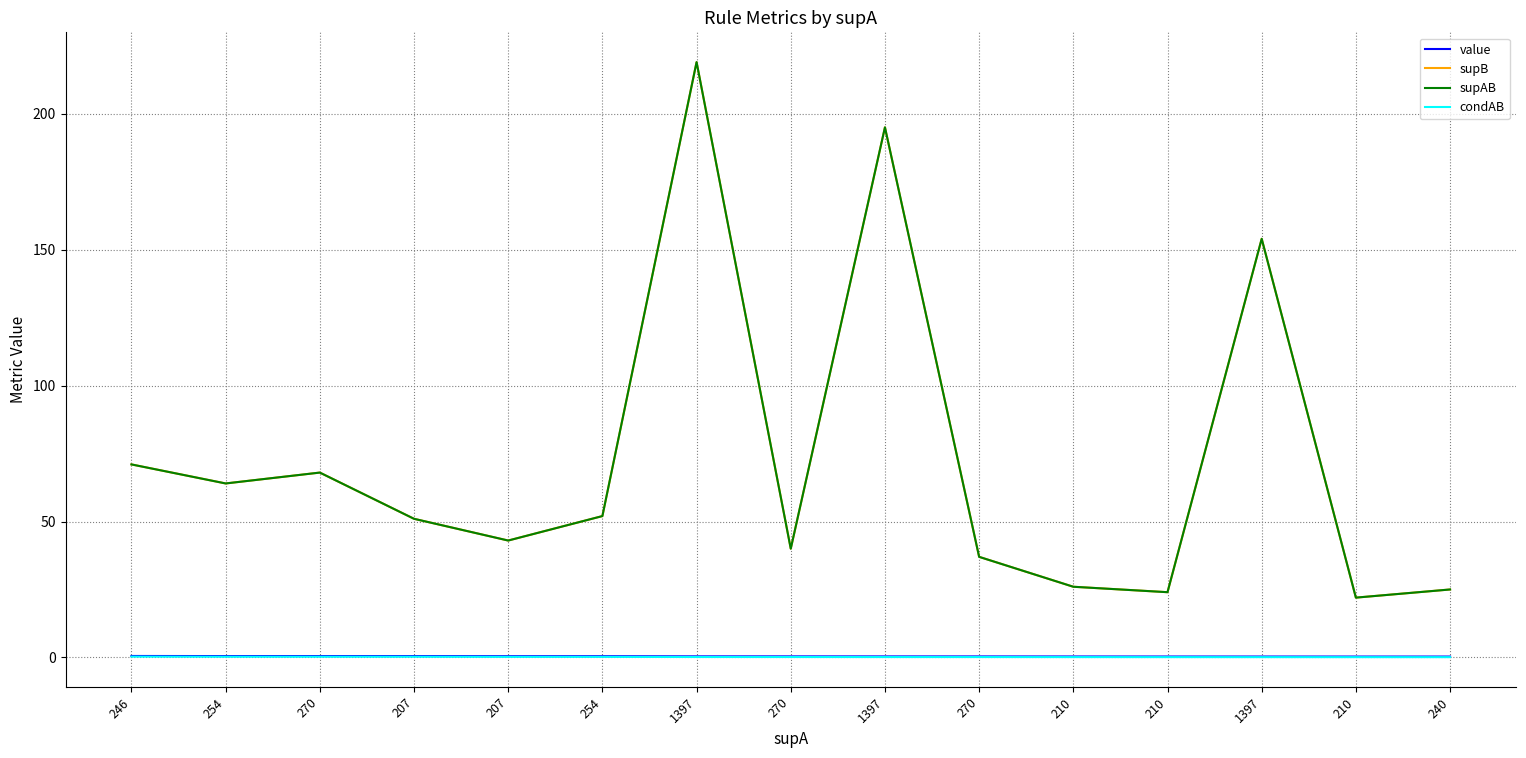

Reading left to right, extract all data points from this chart.

value: 0.5	0.5	0.5	0.5	0.5	0.5	0.4	0.4	0.4	0.4	0.4	0.3	0.3	0.3	0.3
supB: 71.0	64.0	68.0	51.0	43.0	52.0	219.0	40.0	195.0	37.0	26.0	24.0	154.0	22.0	25.0
supAB: 71.0	64.0	68.0	51.0	43.0	52.0	219.0	40.0	195.0	37.0	26.0	24.0	154.0	22.0	25.0
condAB: 0.3	0.3	0.3	0.2	0.2	0.2	0.2	0.1	0.1	0.1	0.1	0.1	0.1	0.1	0.1